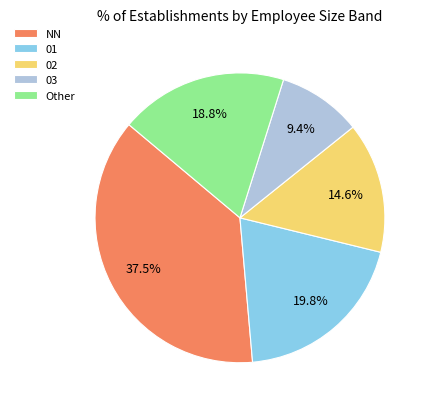

What portion of the pie excludes 03?

90.6%